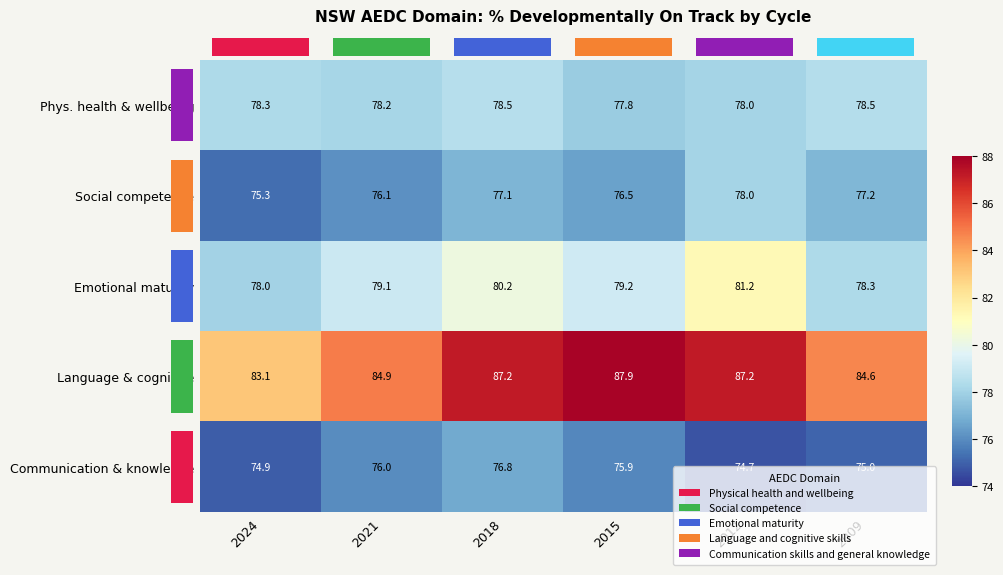

The Phys. health & wellbeing series shows 114.7 at 2009. True or false?

False